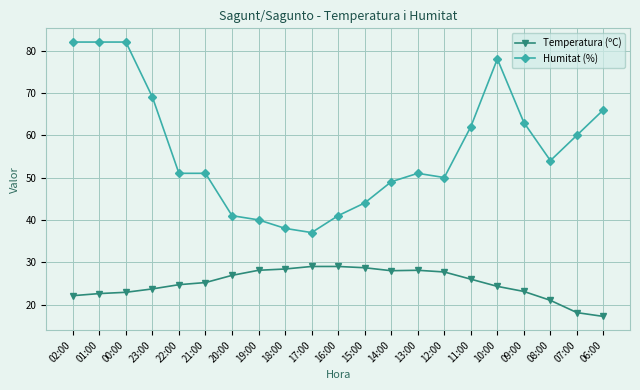

What is the label of the 8th point from the left?

19:00